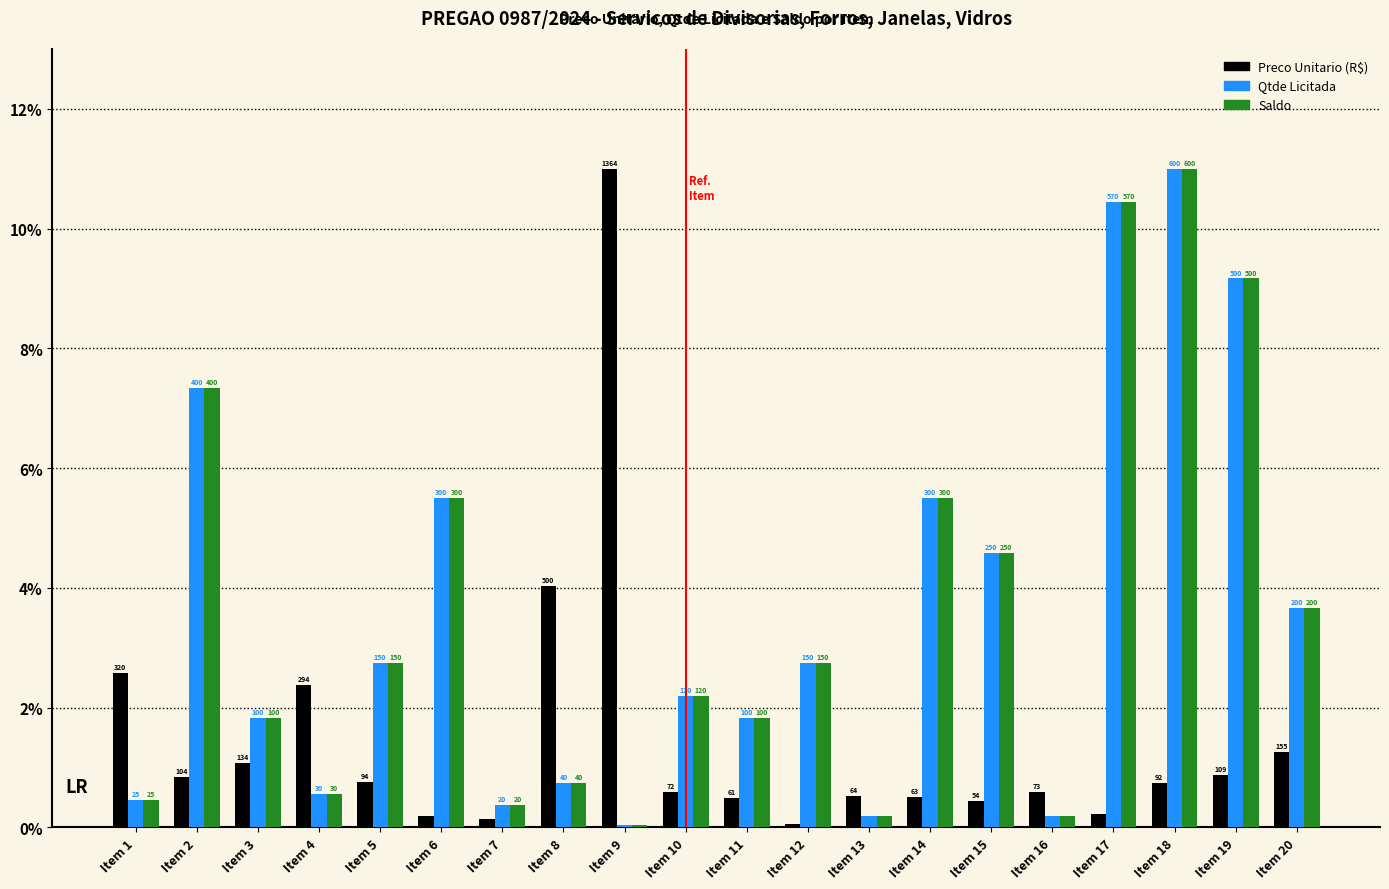

List the series in order of their peak value, highest first.

Preco Unitario (R$), Qtde Licitada, Saldo